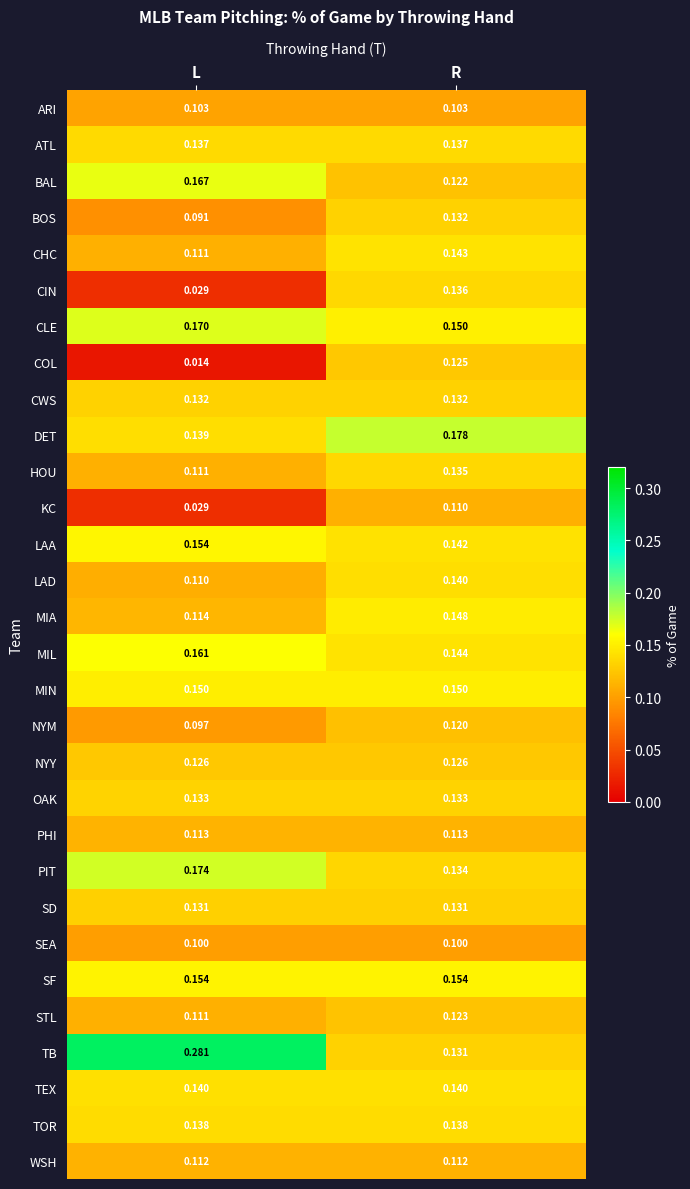

At how many categories does at least one series exceed 0?

2